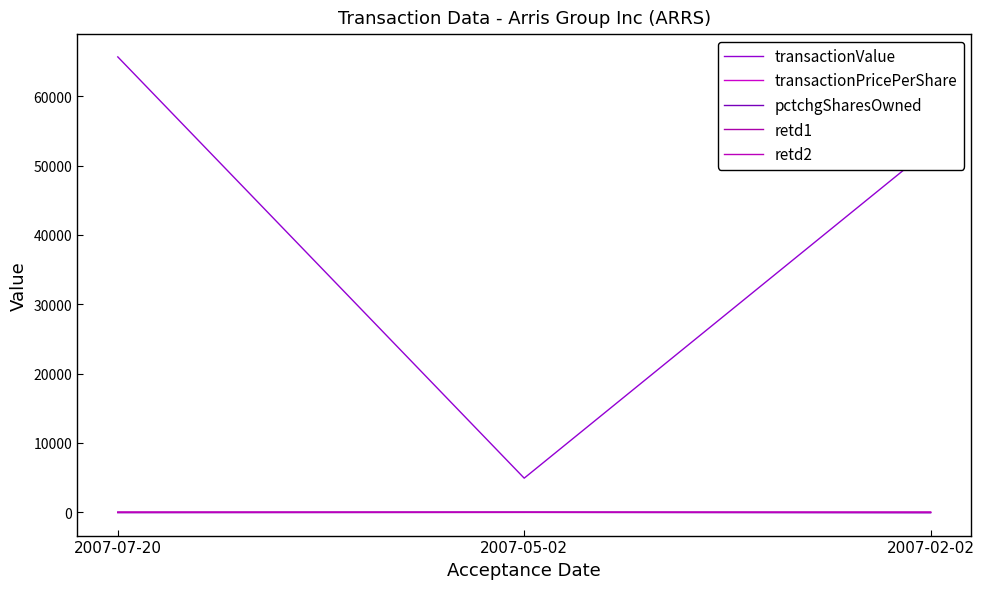

Is the value of transactionPricePerShare at 2007-02-02 greater than the value of pctchgSharesOwned at 2007-05-02?

Yes